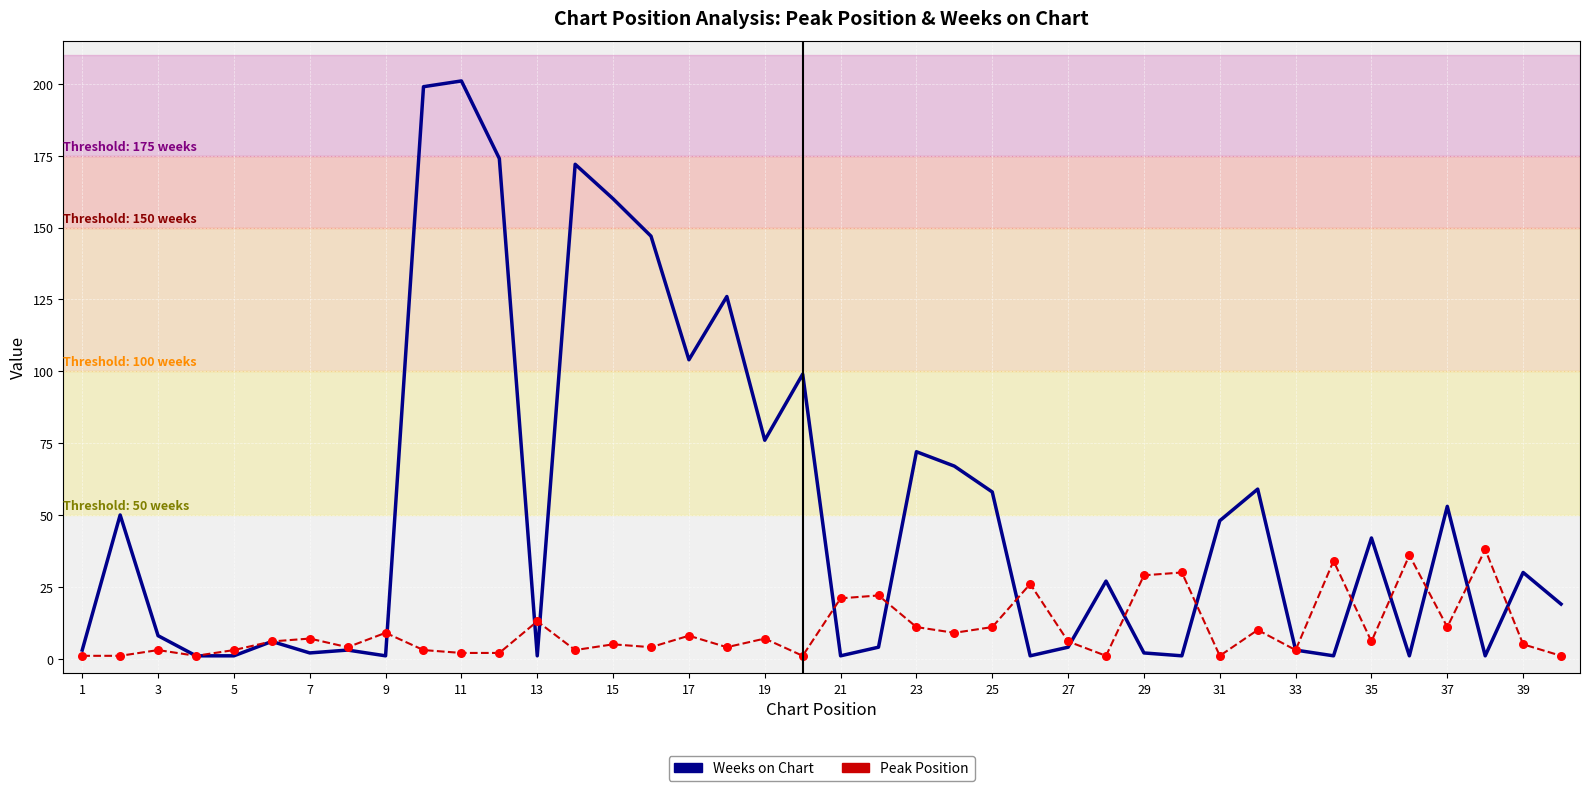

Which series has the largest range (max minus min)?

Weeks on Chart